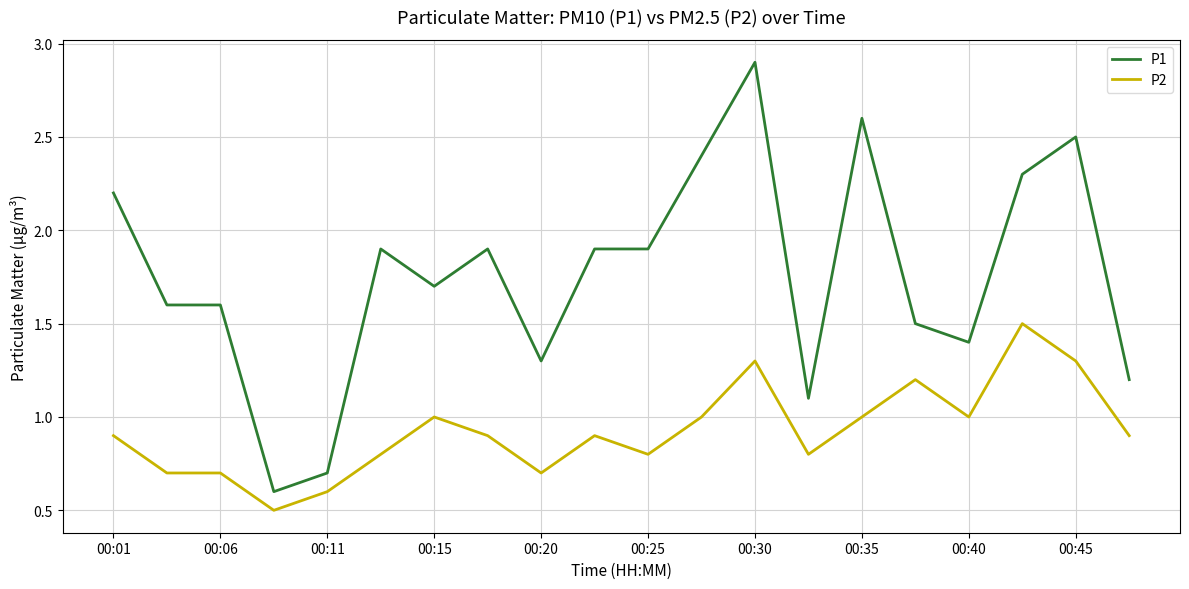

What is the sum of all P2 values?

18.5